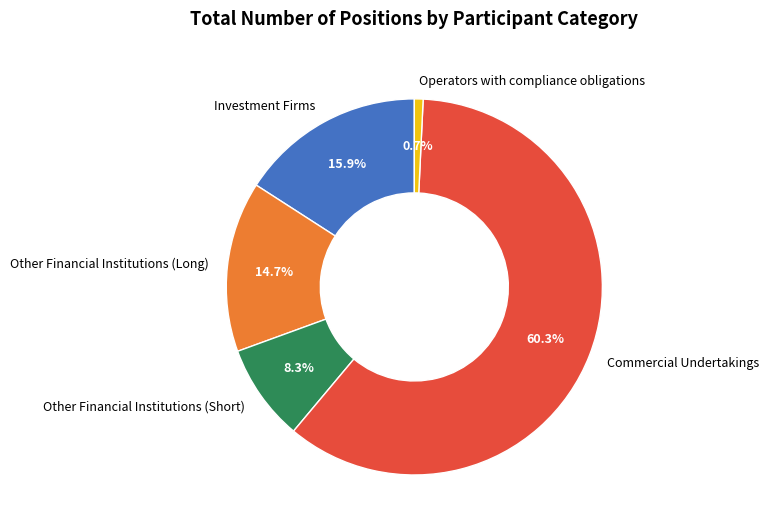

Is there a majority slice in this chart?

Yes